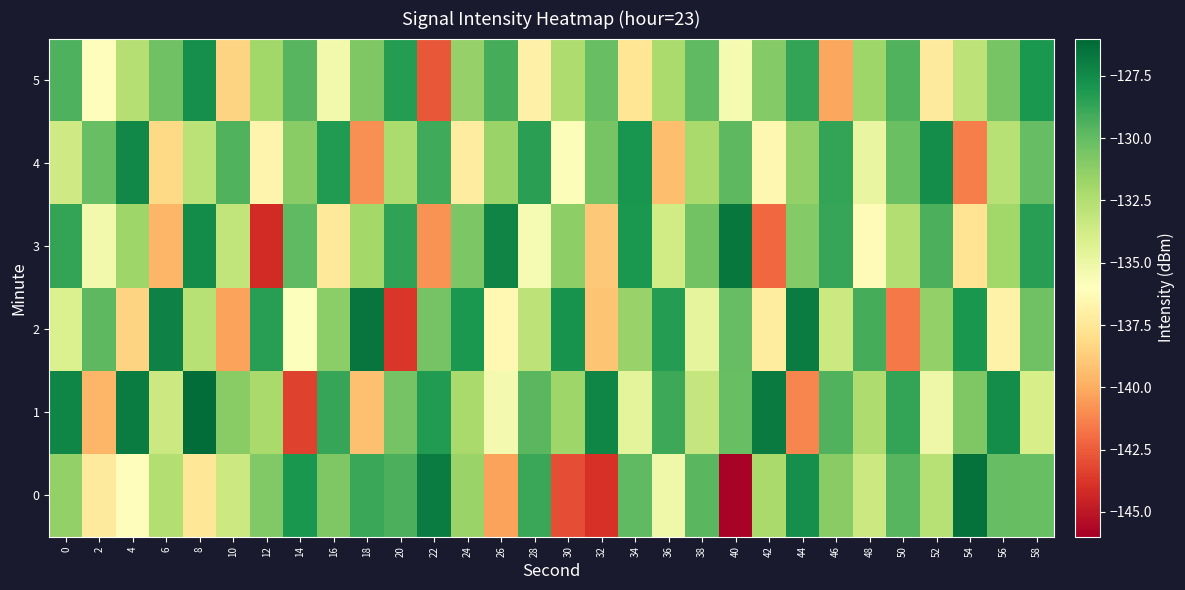

Which category has the lowest value across all series?

40